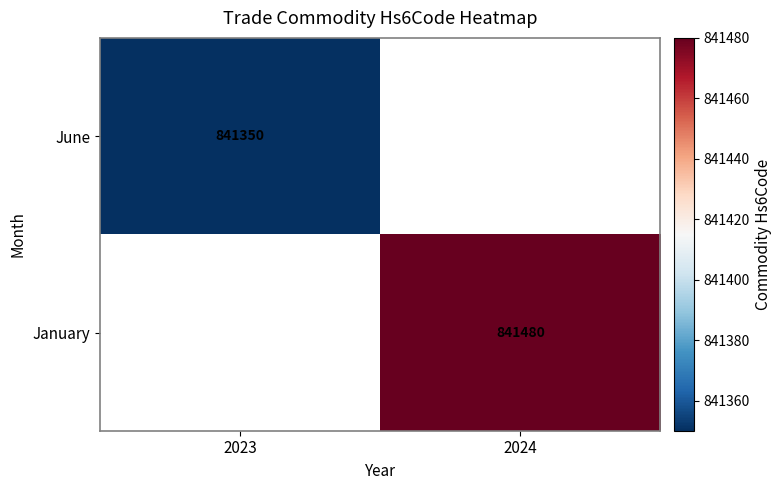

The value of June at 2023 is 841350. True or false?

True